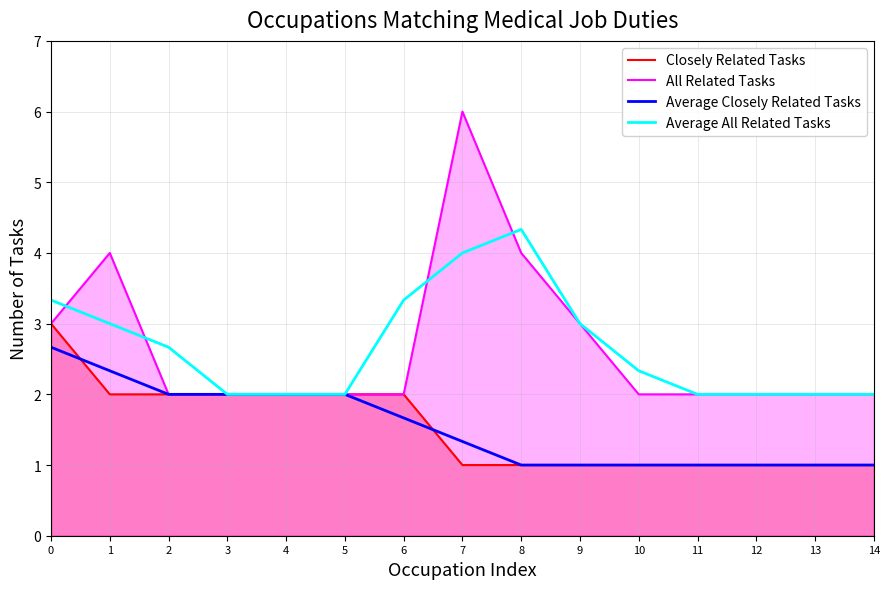

What is the approximate value of Average Closely Related Tasks at 3?

2.0